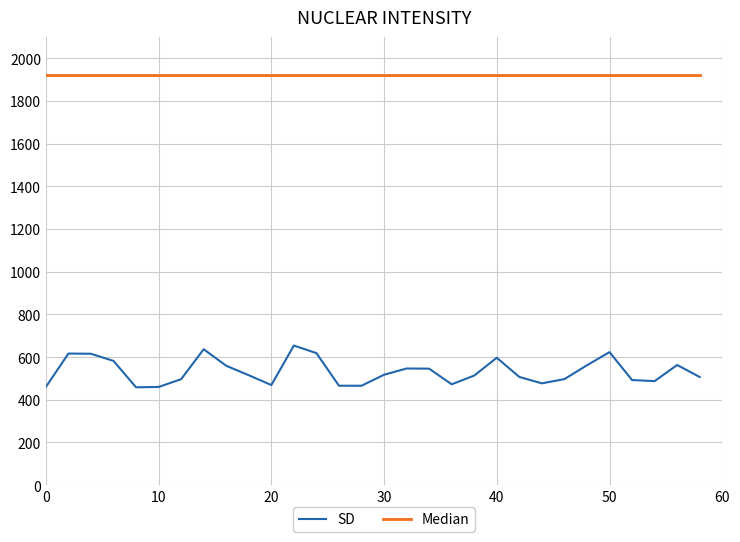

Which series has the widest spread of values?

SD